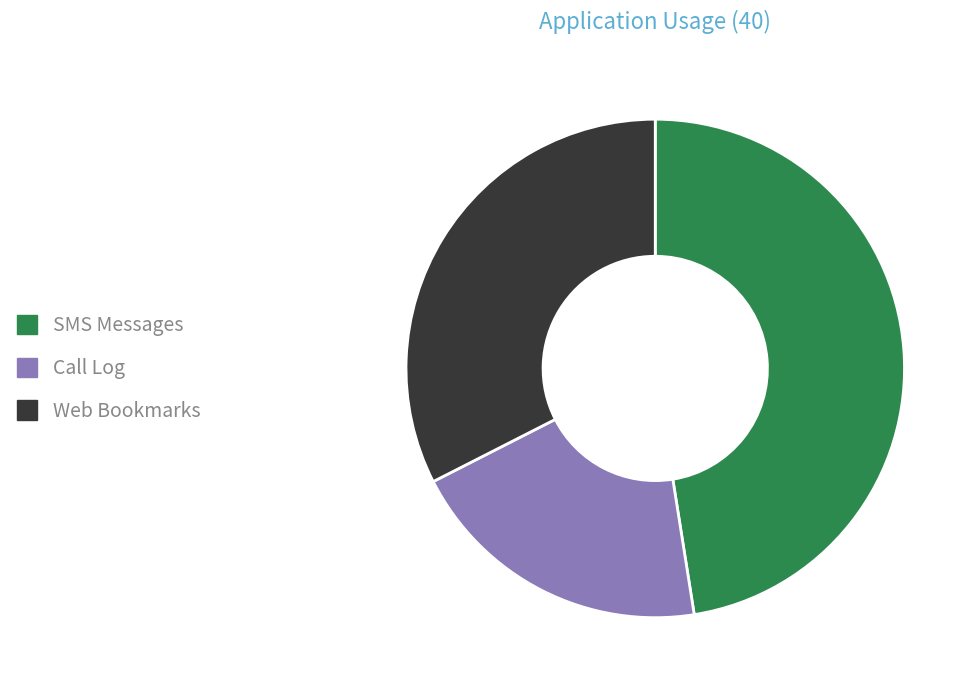

Rank the categories by value from lowest to highest.

Call Log, Web Bookmarks, SMS Messages